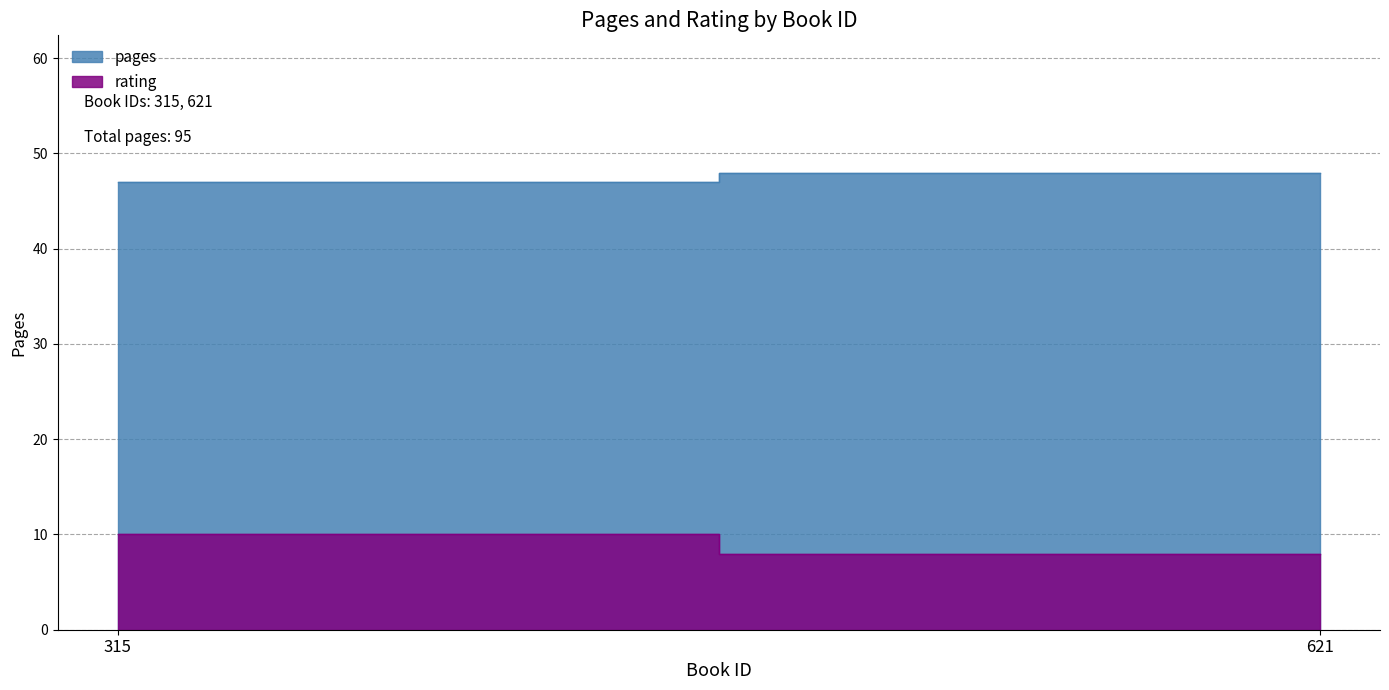

List the series in order of their overall mean, lowest first.

rating, pages